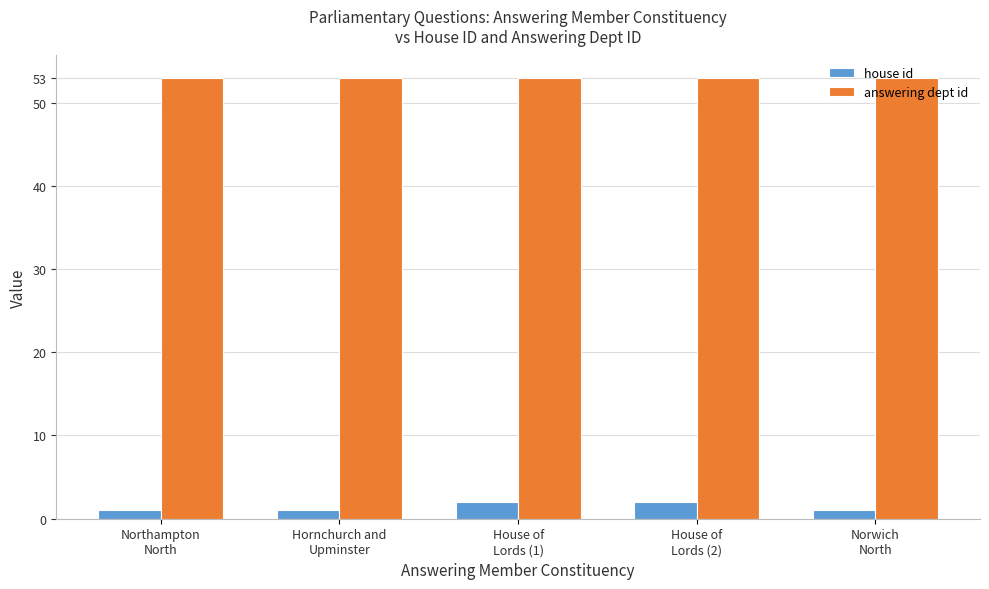

The house id series shows 1 at Norwich
North. True or false?

True